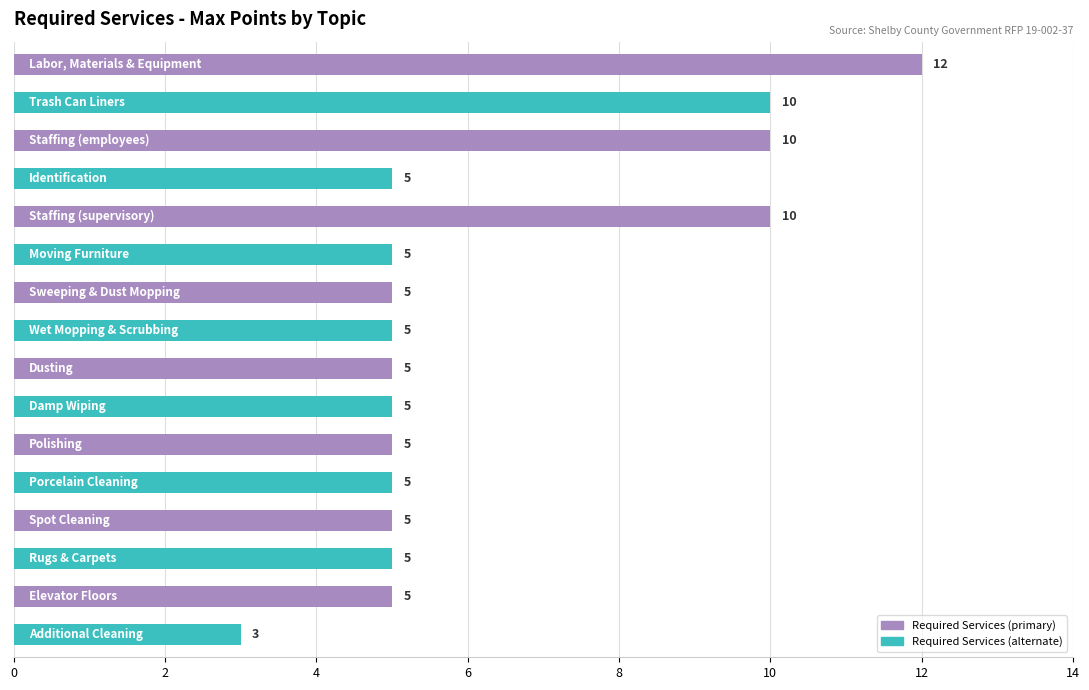

Count the values in the range 5 to 10.

14